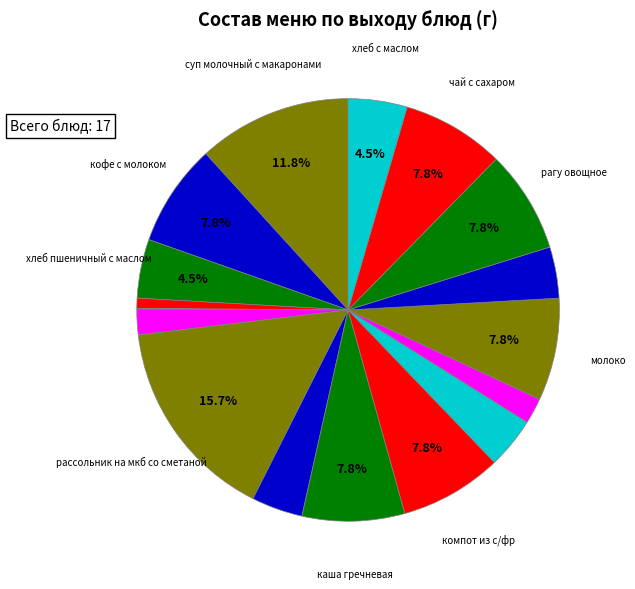

Which category has the biggest portion of the pie?

рассольник на мкб со сметаной